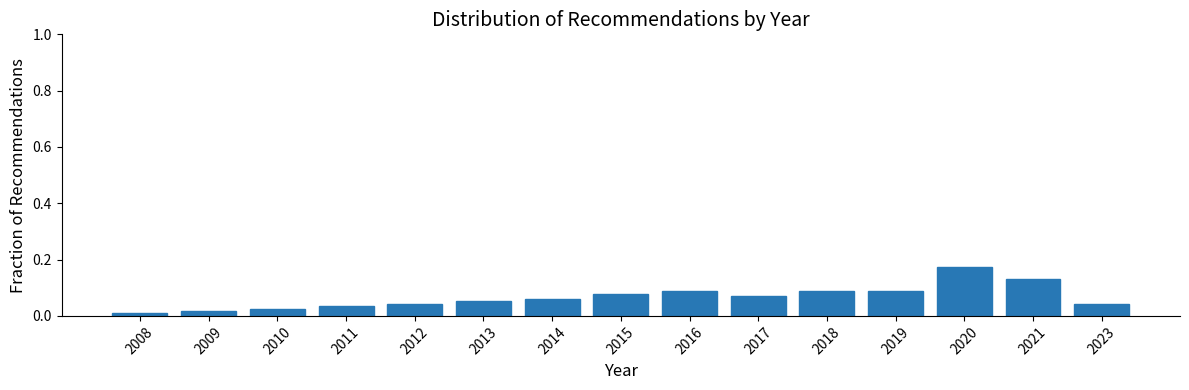

At which category does the chart reach its peak across all series?

2020